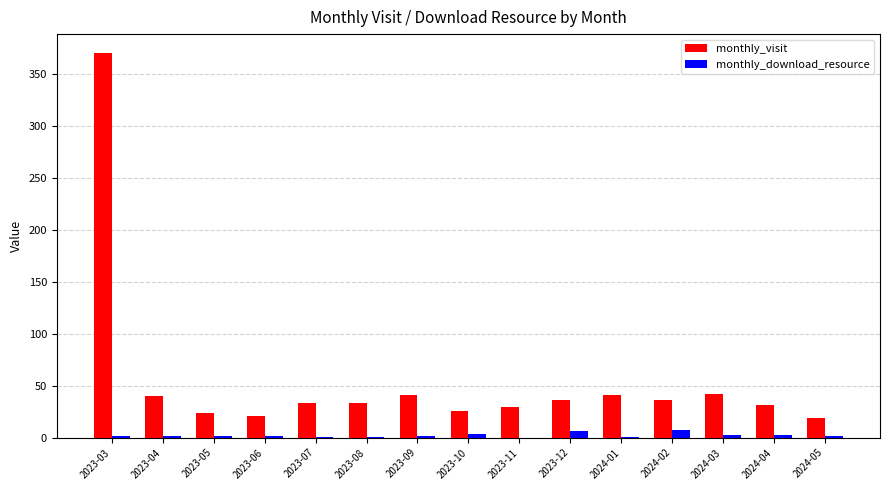

What is the sum of the monthly_download_resource values at 2023-04 and 2024-02?

9